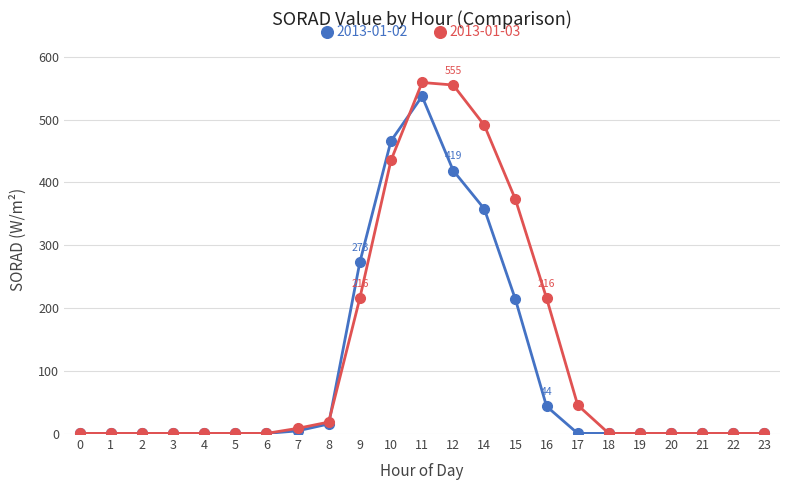

Which series has the largest range (max minus min)?

2013-01-03